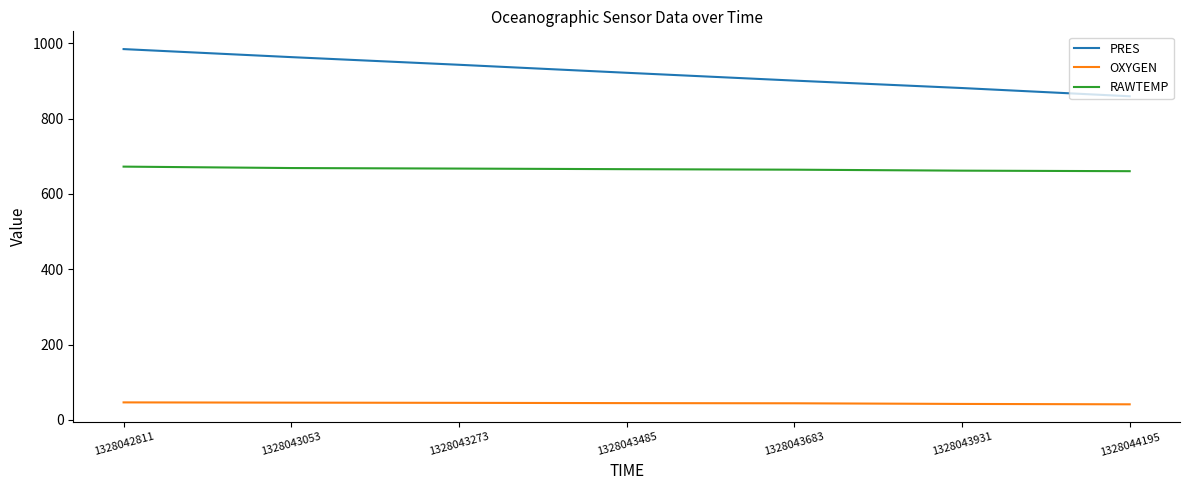

What is the total value across all series at 1328043053?

1677.2